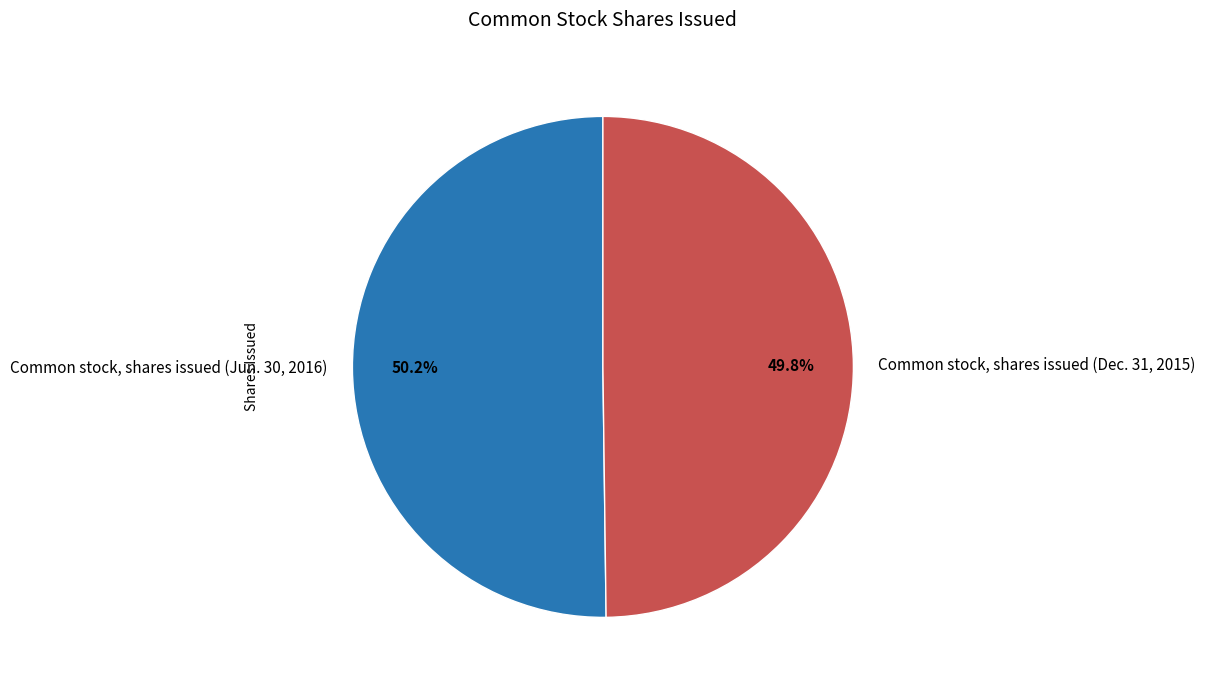

The Common stock, shares issued (Dec. 31, 2015) slice represents 61% of the pie. True or false?

False